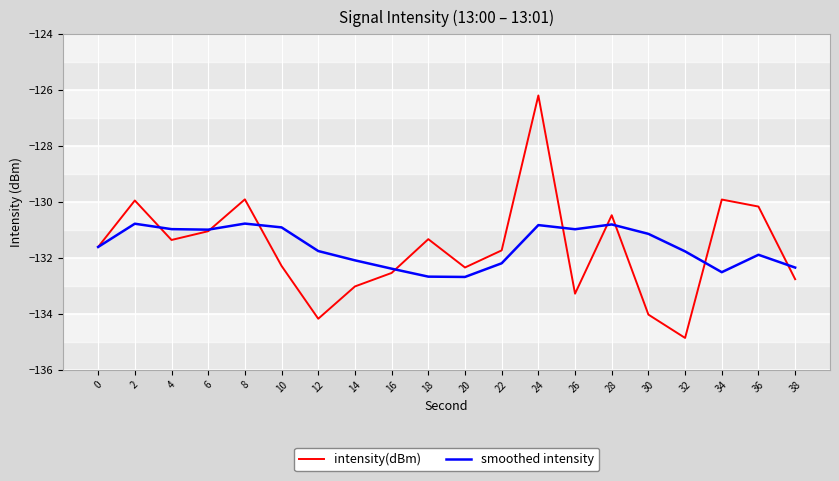

What is the total value across all series at 38?

-265.1